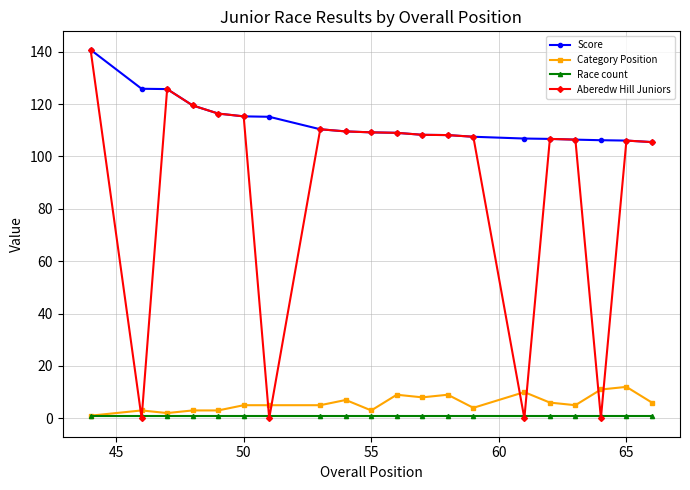

How many distinct data groups are displayed?

4